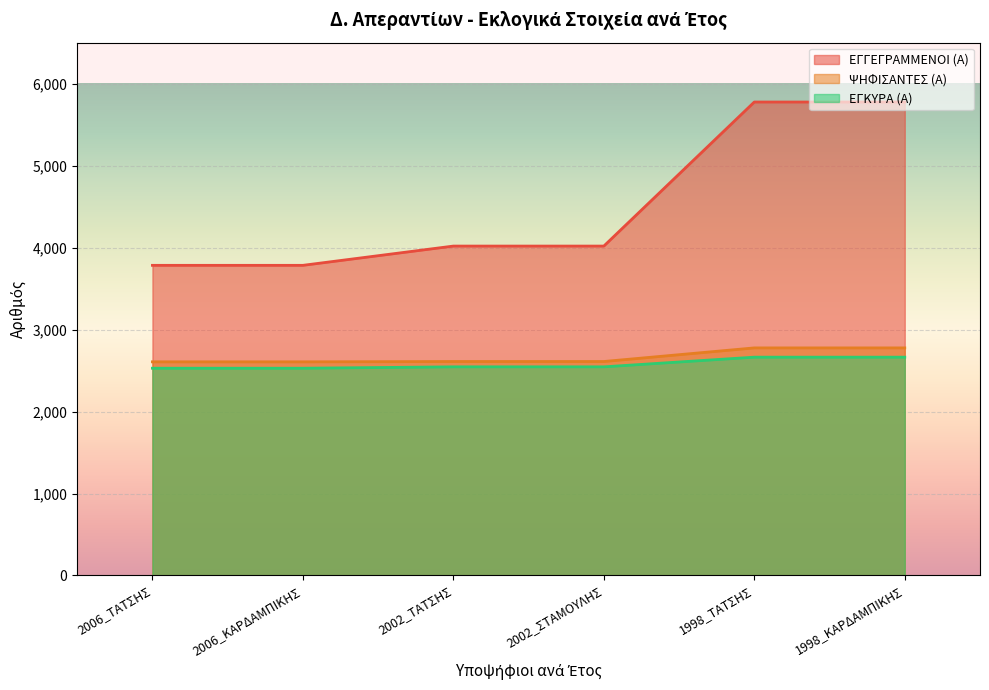

How many lines are shown in the chart?

3